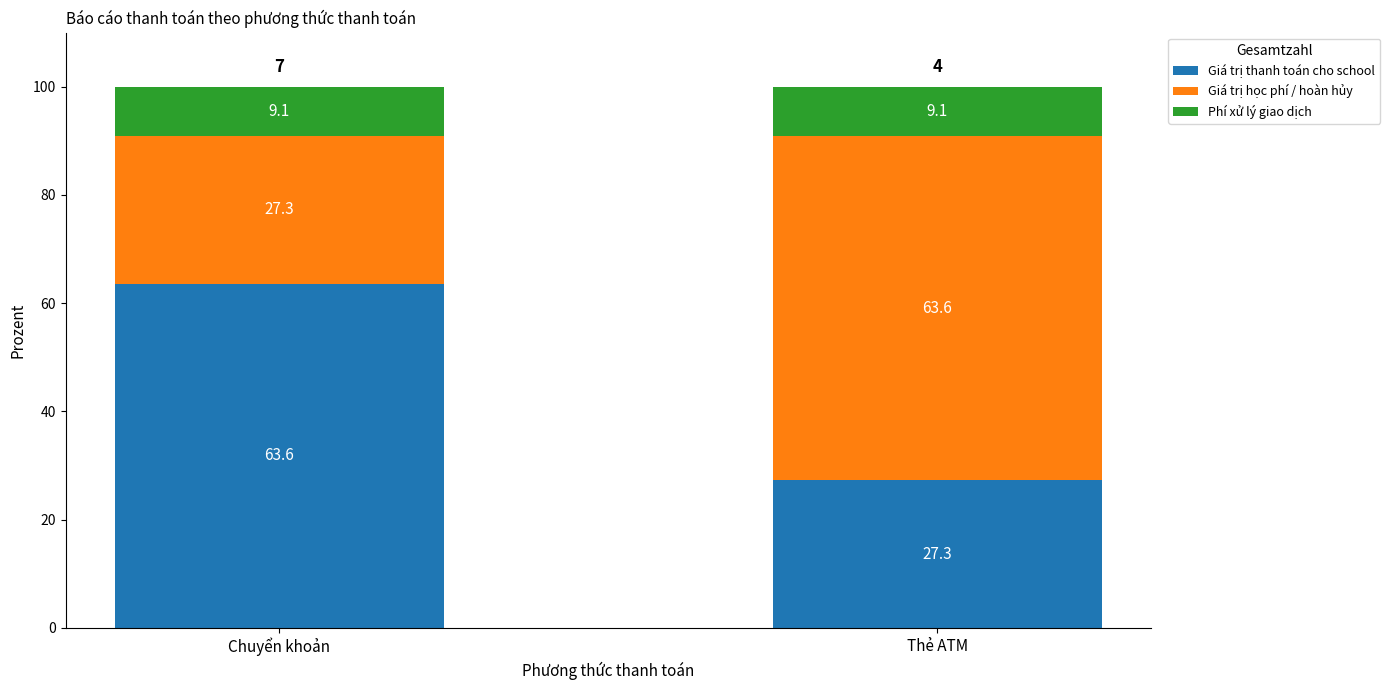

The Giá trị thanh toán cho school series shows 13.0 at Thẻ ATM. True or false?

False